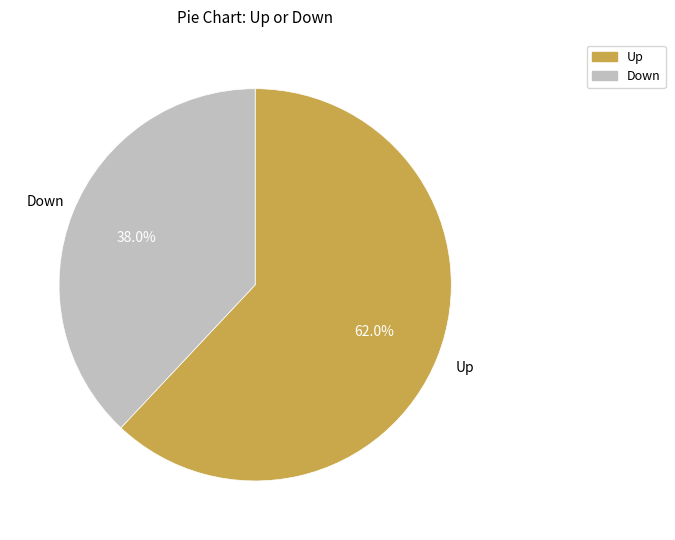

Is the sum of Down and Up greater than half?

Yes